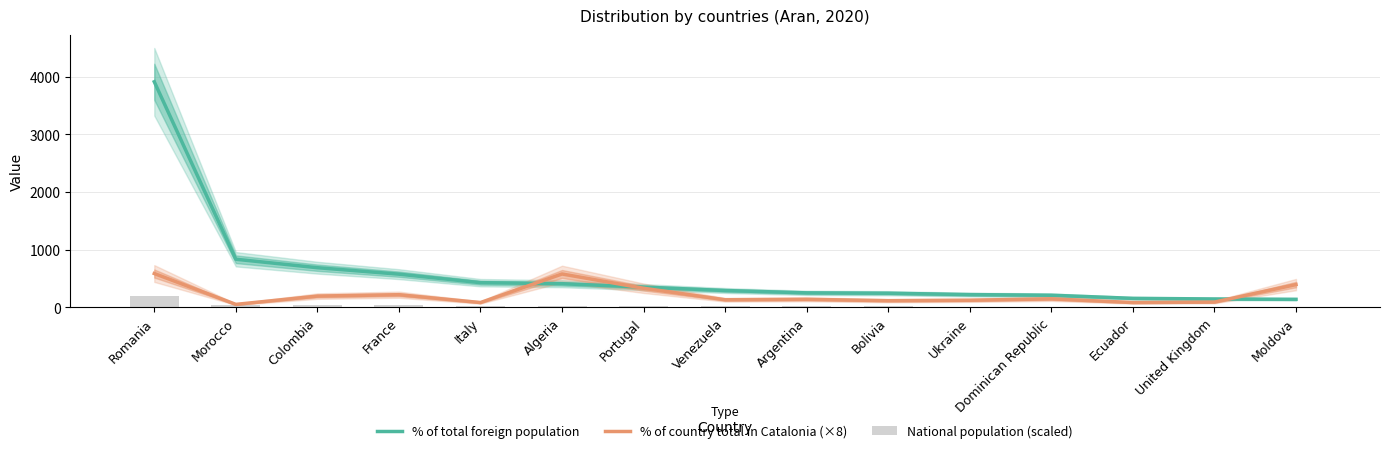

Reading right to left, transcribe all the data shown in this chart.

% of total foreign population: 136.0	142.0	153.0	207.0	218.0	242.0	248.0	289.0	348.0	407.0	425.0	573.0	685.0	832.0	3914.0
% of country total in Catalonia (×8): 392.0	88.0	80.0	144.0	120.0	112.0	136.0	128.0	328.0	576.0	80.0	216.0	192.0	48.0	584.0
National population (scaled): 6.8	7.1	7.7	10.3	10.9	12.1	12.4	14.4	17.4	20.4	21.2	28.6	34.2	41.6	195.7